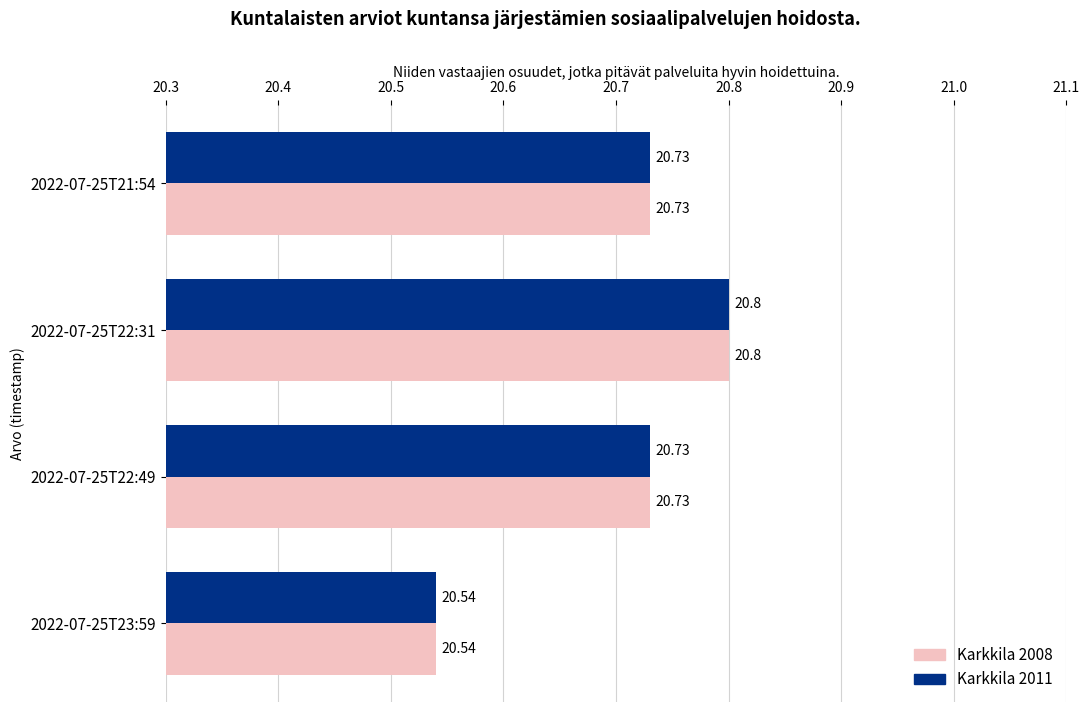

How many categories are shown in the chart?

4